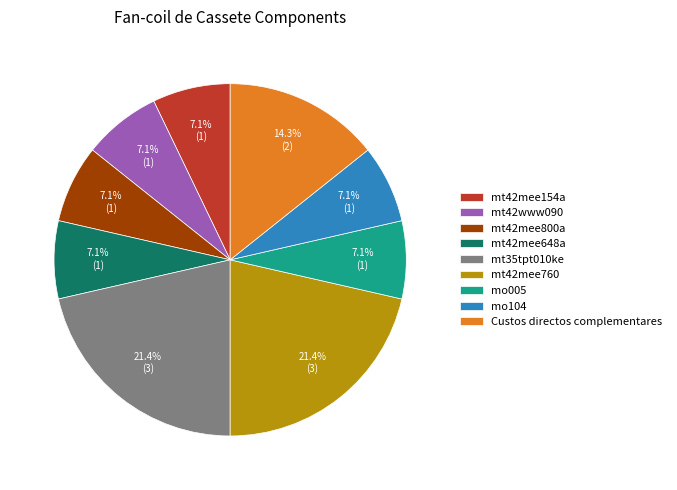

What is the ratio of the value at mo005 to the value at mo104?

1.0